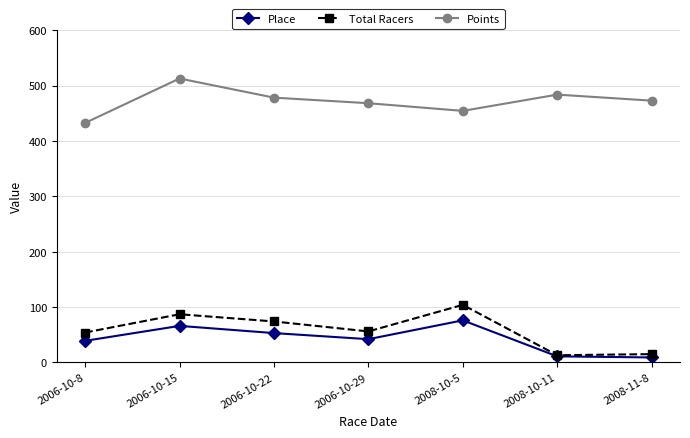

True or false: Place has more than 0 interior local peaks.

True